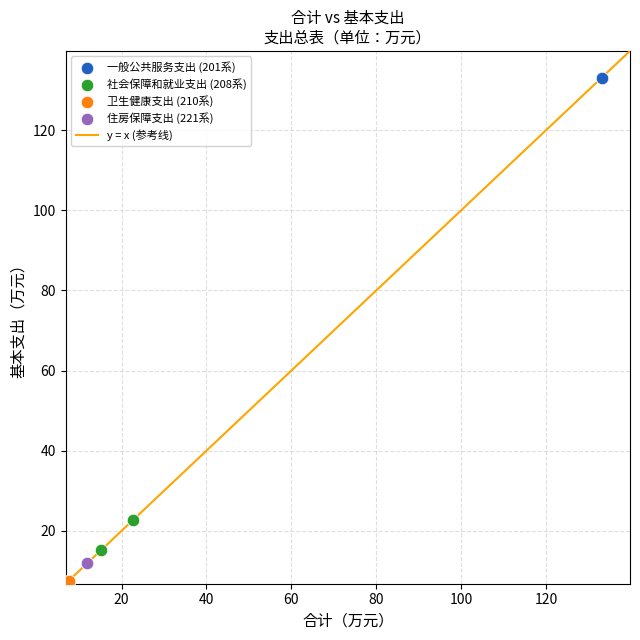

Which series reaches the maximum Y coordinate?

一般公共服务支出 (201系)